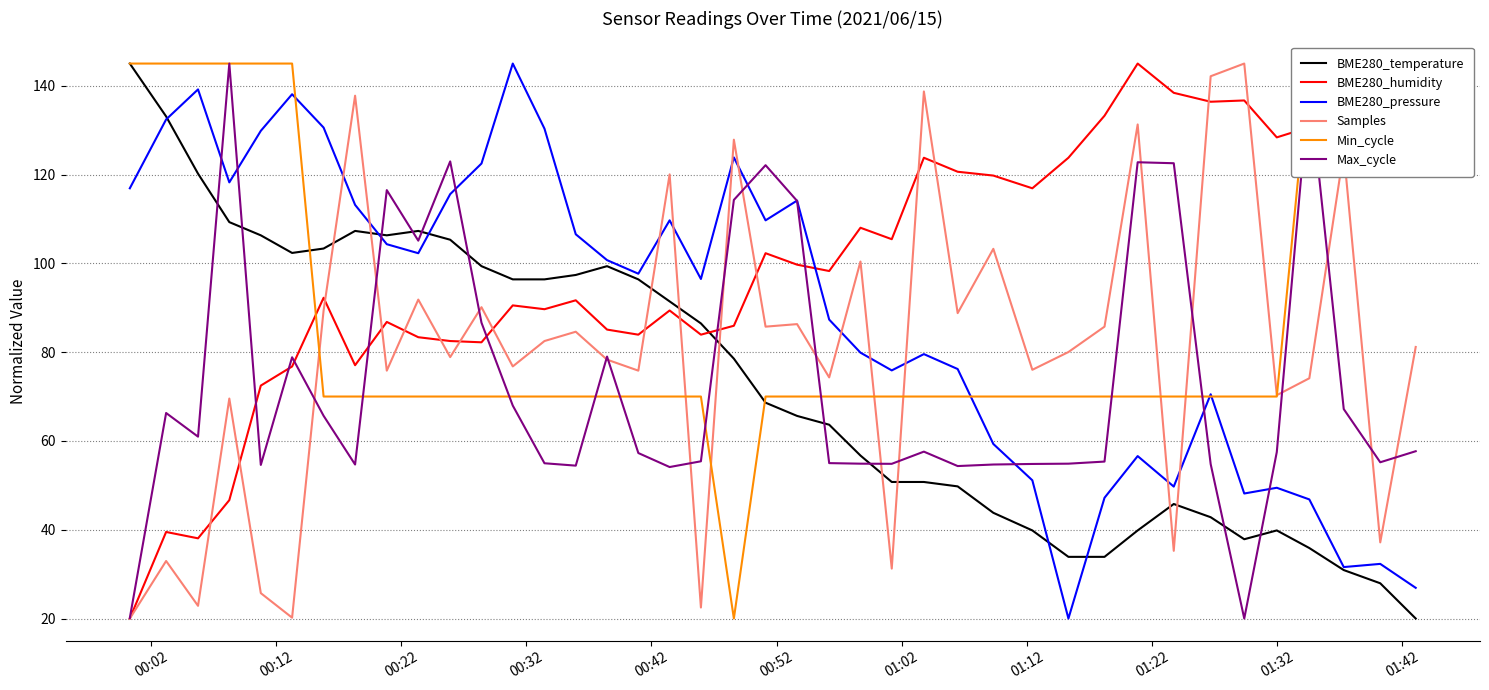

Which series has the largest total across all categories?

BME280_humidity